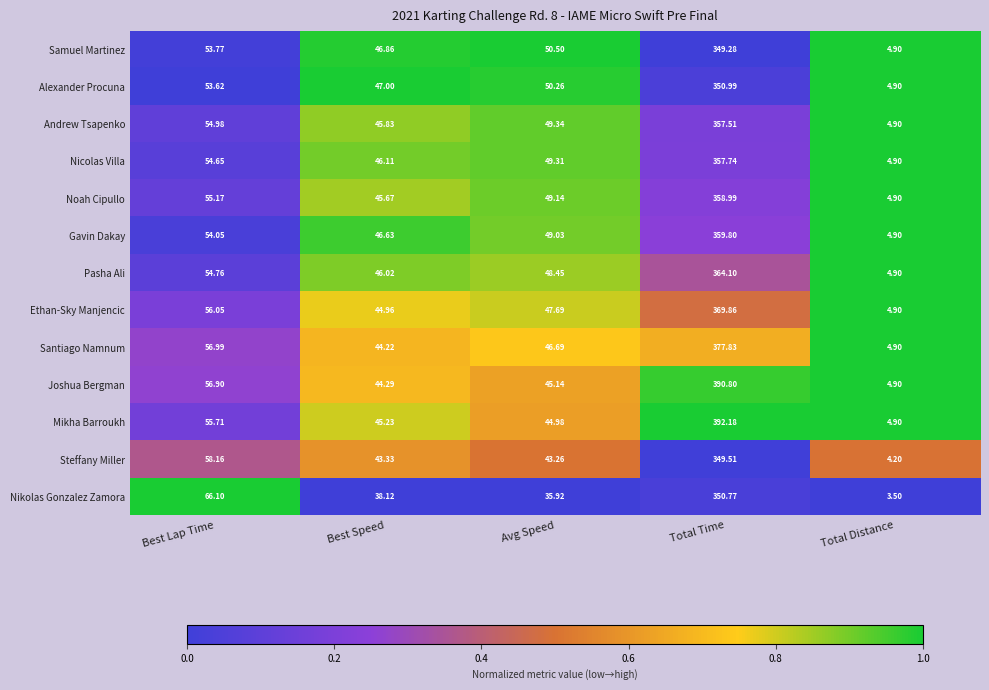

Between Best Speed and Total Time, which series saw the biggest shift?

Mikha Barroukh